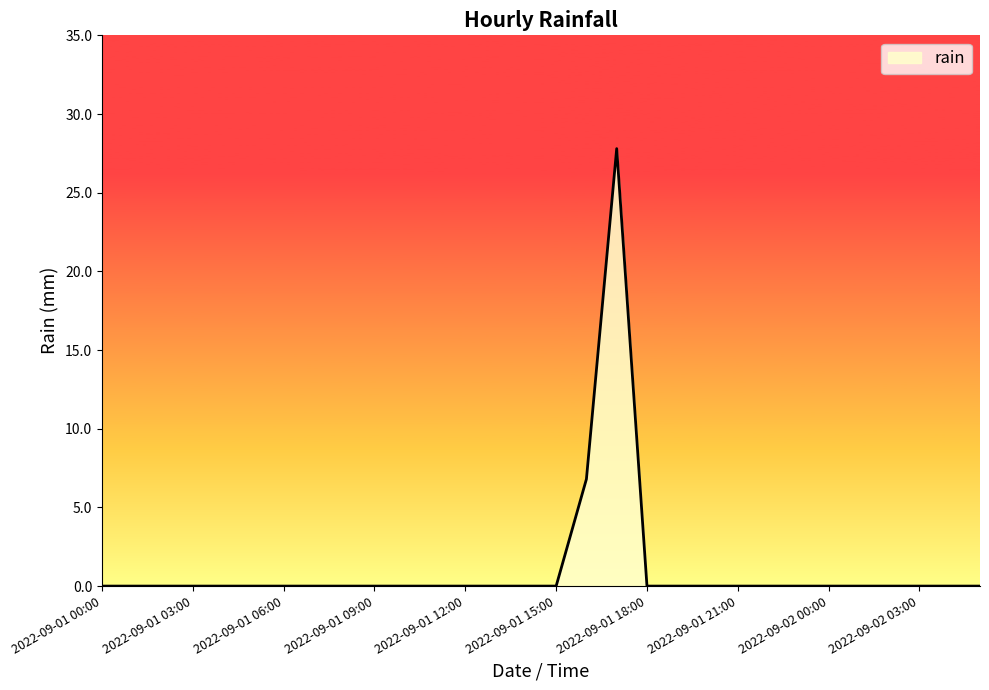

What is the difference between the maximum and minimum values?

27.8